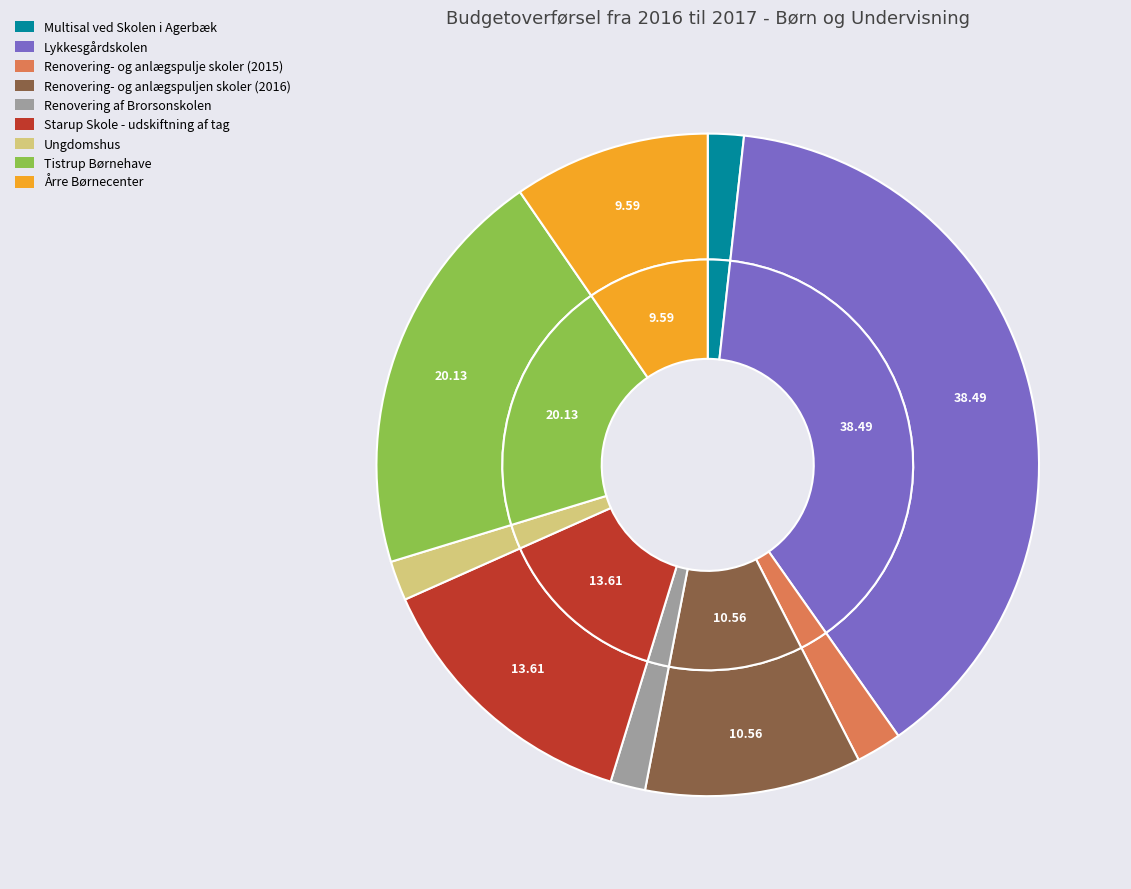

What is the change in value from Renovering- og anlægspuljen skoler (2016) to Starup Skole - udskiftning af tag?

+894840